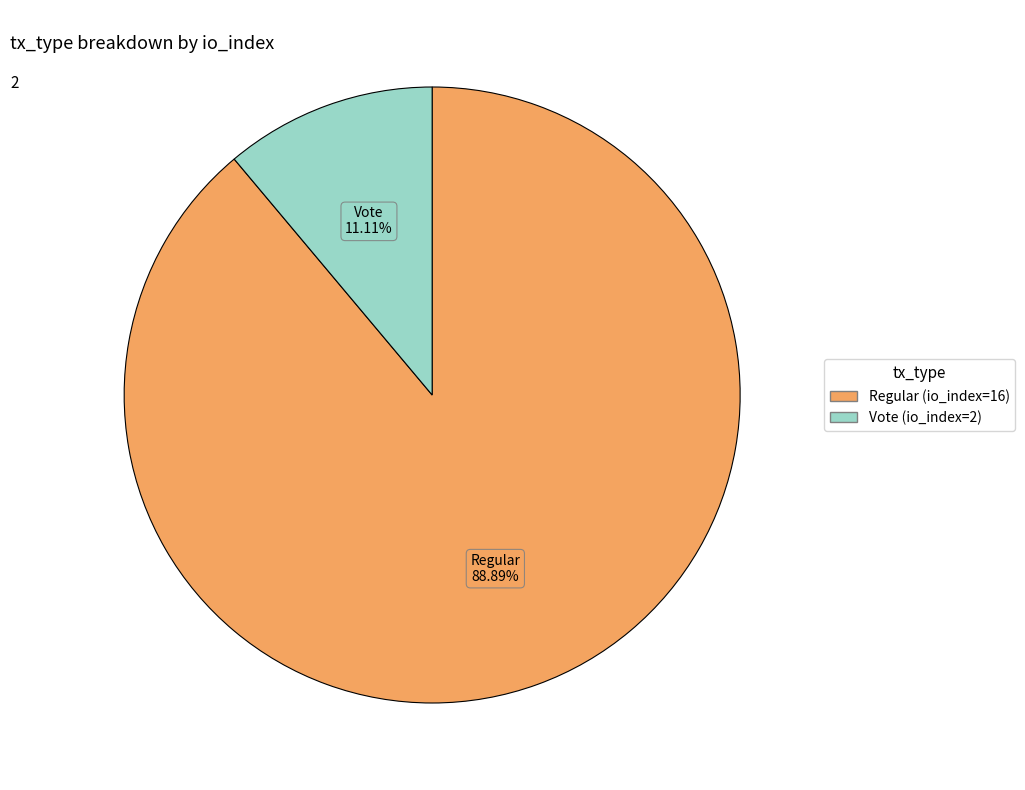

What is the largest slice in the pie chart?

Regular (io_index=16)